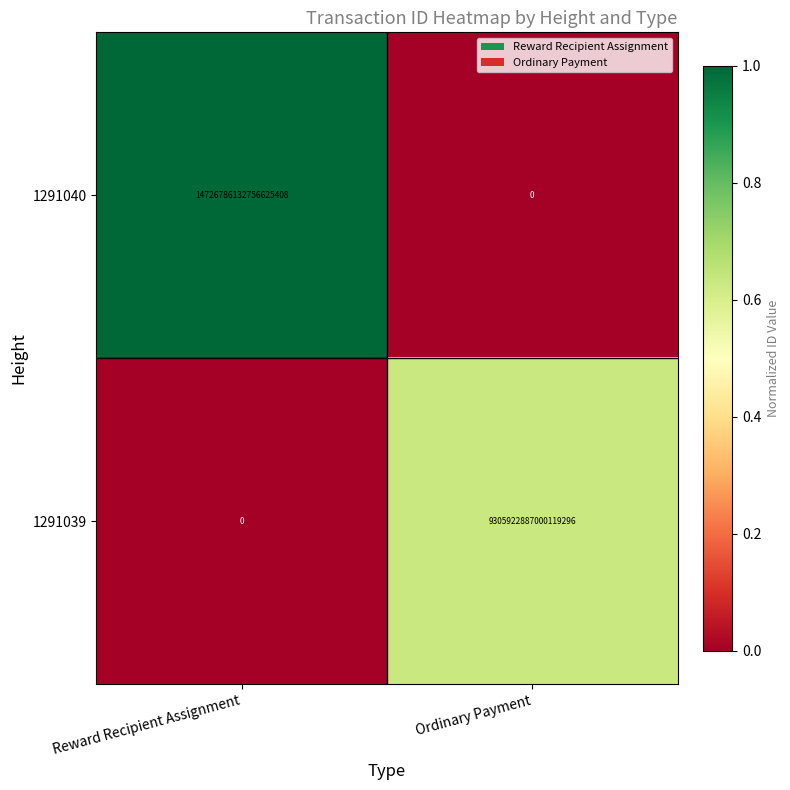

At which label does 1291040 reach its minimum?

Ordinary Payment